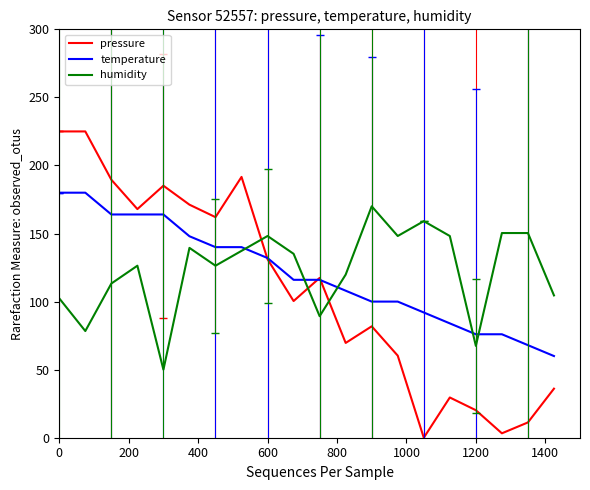

What is the maximum value for humidity?

170.0